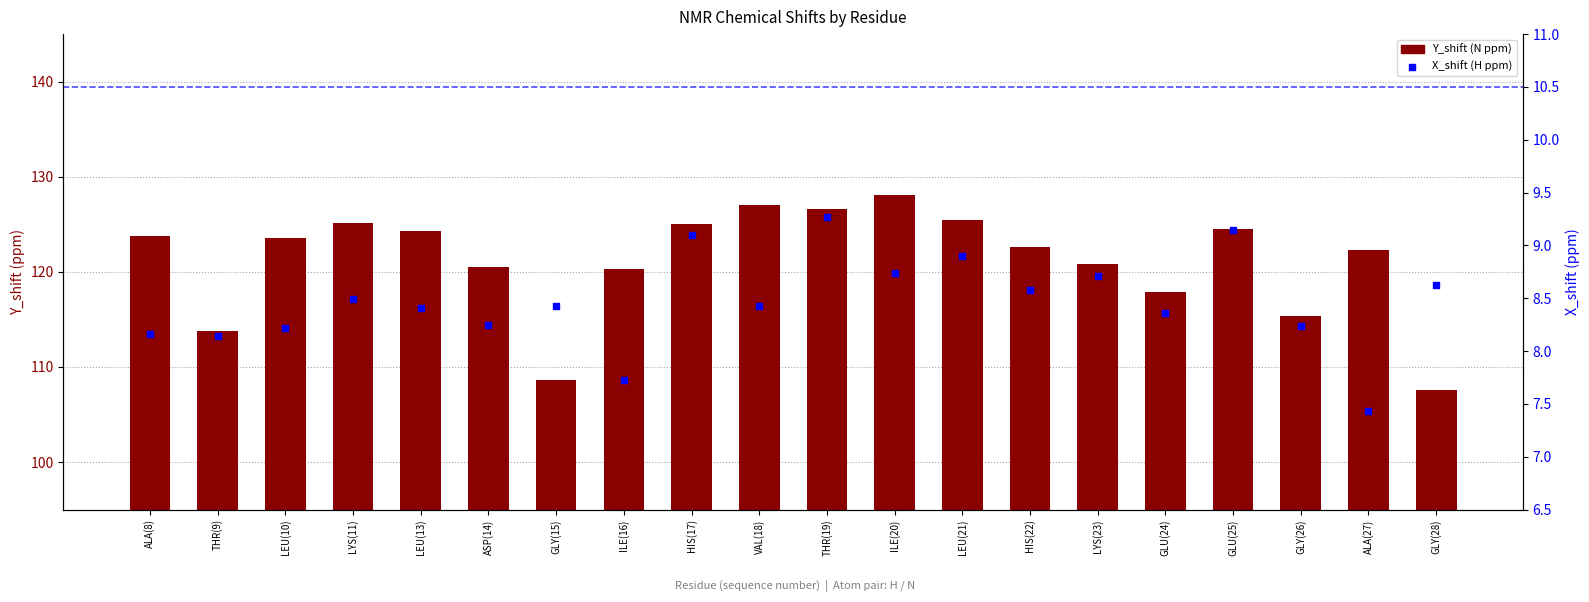

Which series contains the lowest Y value?

X_shift (H)